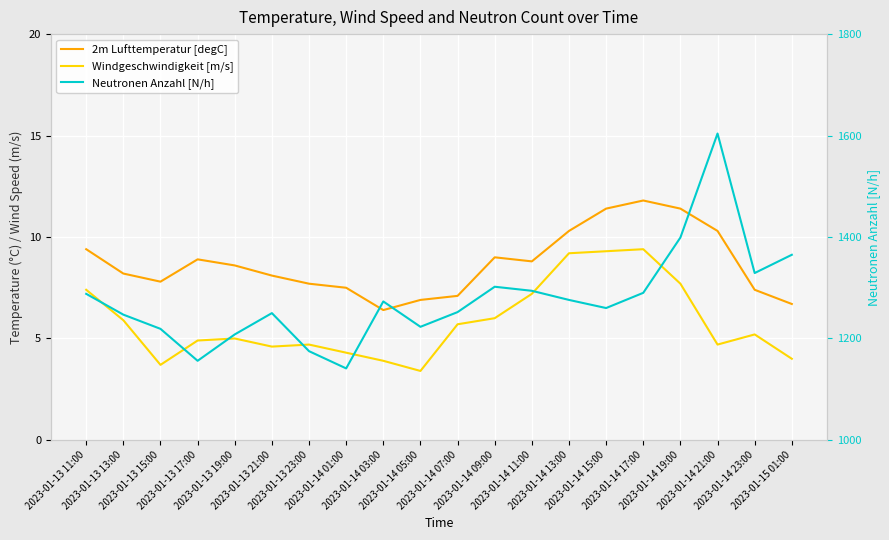

What is the sum of the 2m Lufttemperatur [degC] values at 2023-01-13 15:00 and 2023-01-13 23:00?

15.5